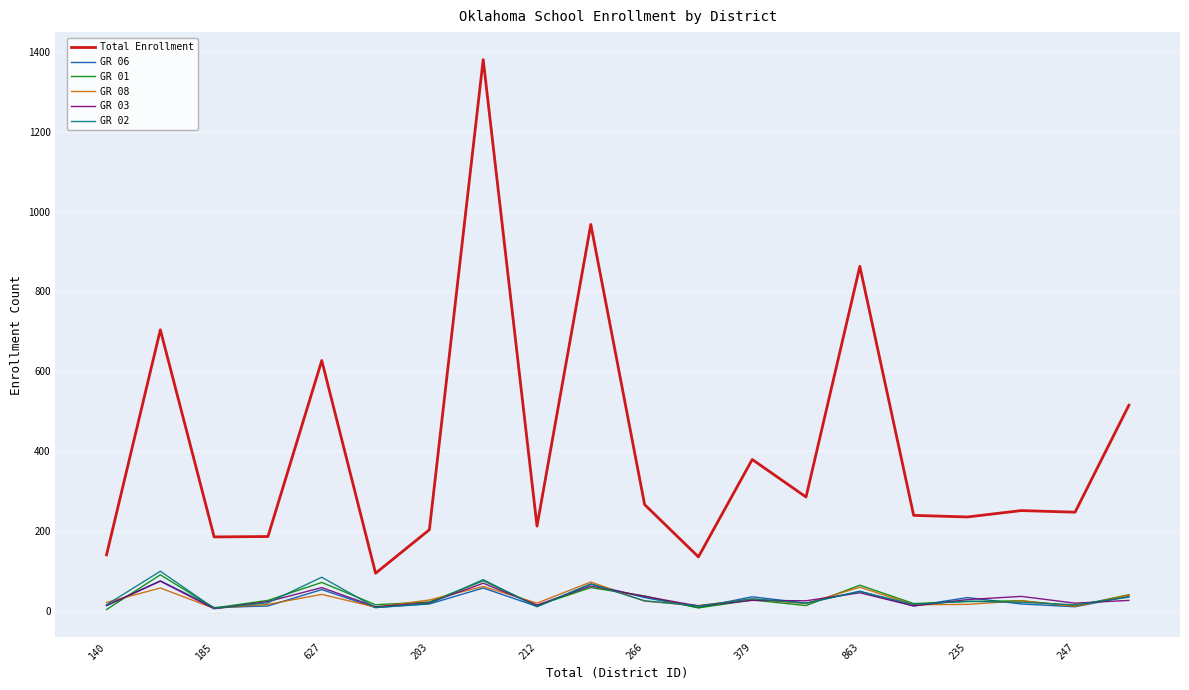

What is the maximum value for Total Enrollment?

1381